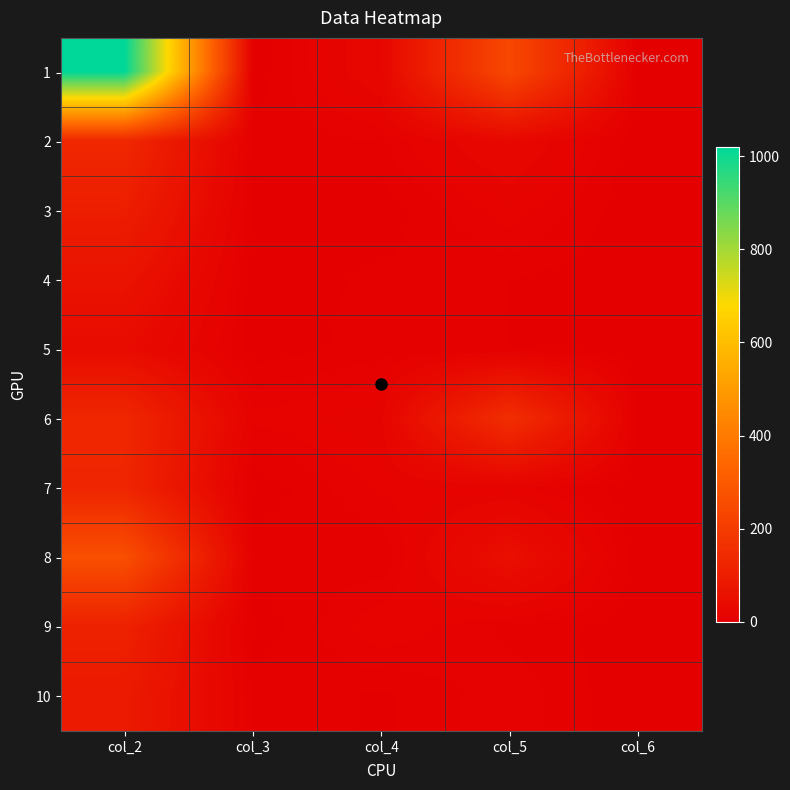

Count the number of categories in the chart.

5